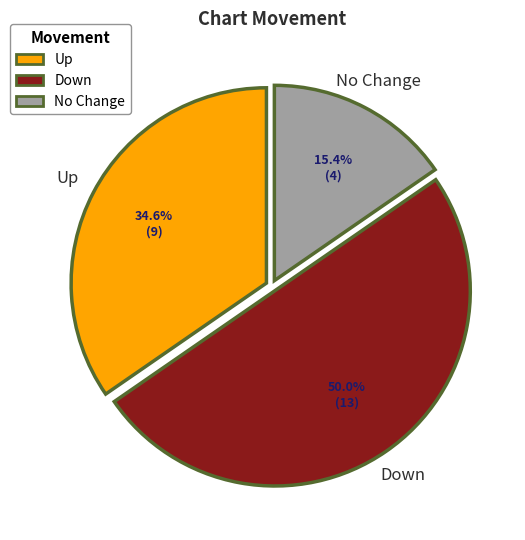

How many segments does this pie chart have?

3